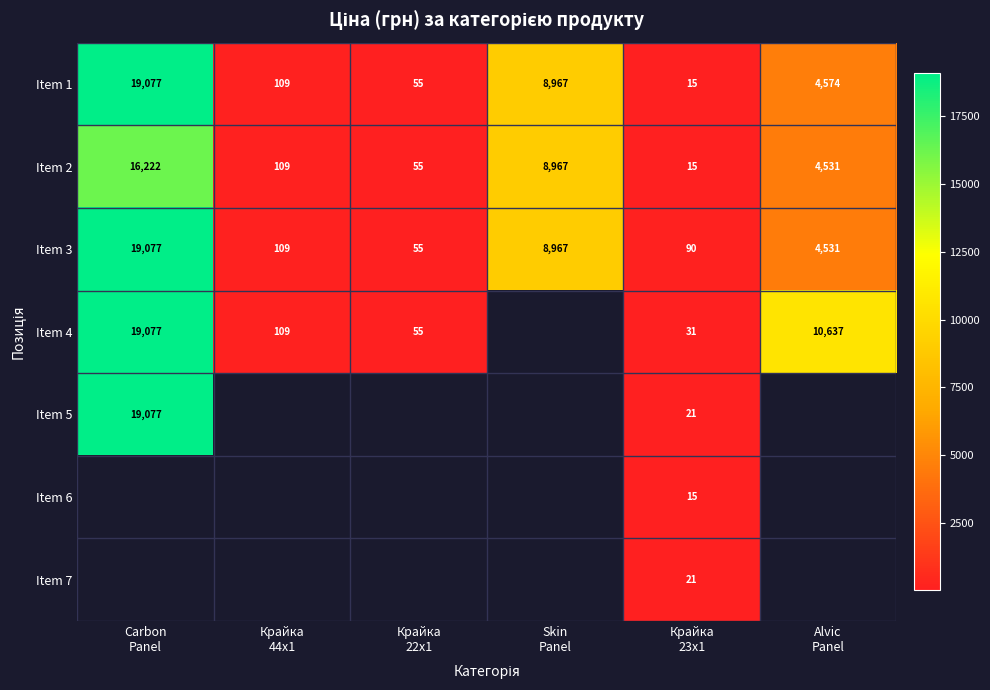

Between Skin
Panel and Alvic
Panel, which is larger?

Skin
Panel